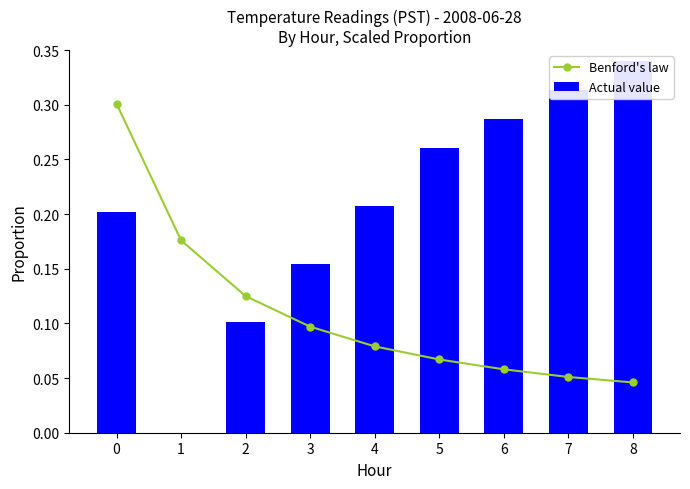

What is the difference between the highest and lowest values at 8?

0.3